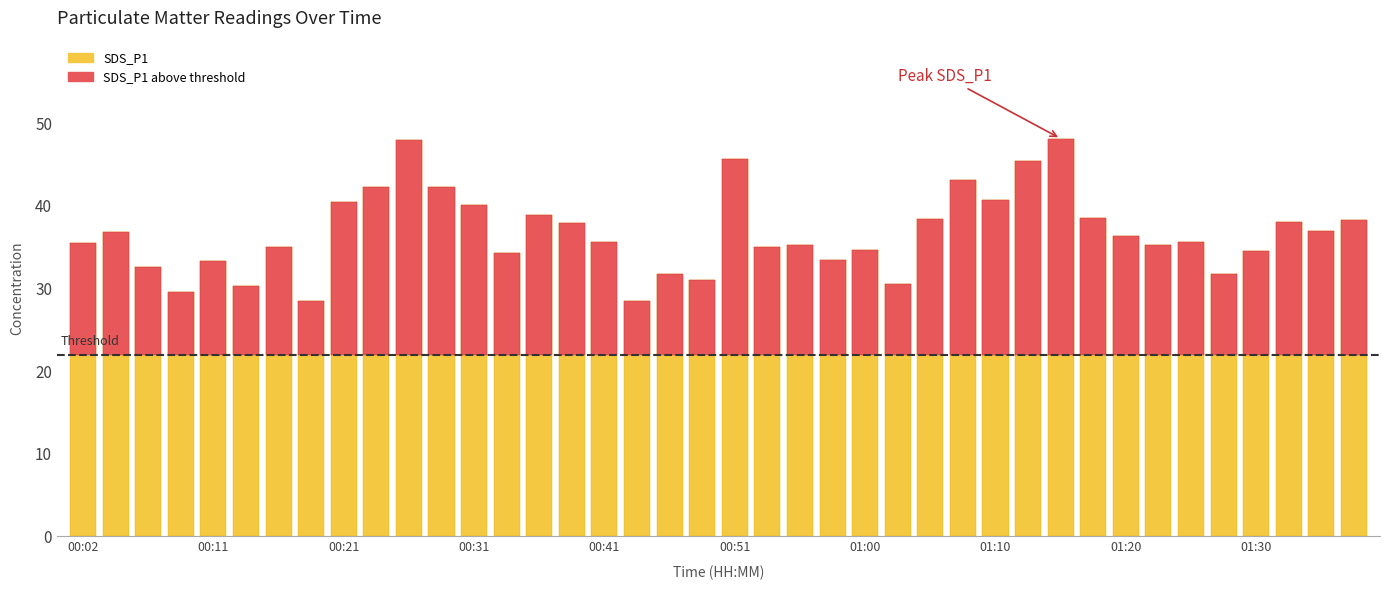

What is the sum of all SDS_P1 above threshold values?

588.6